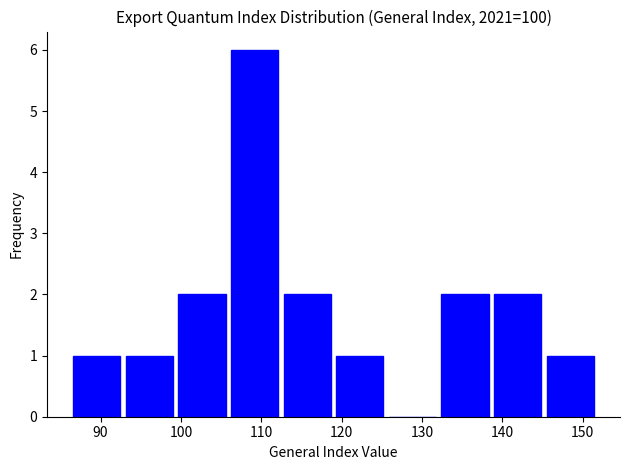

Which range on the x-axis has the tallest bar?

106 to 112